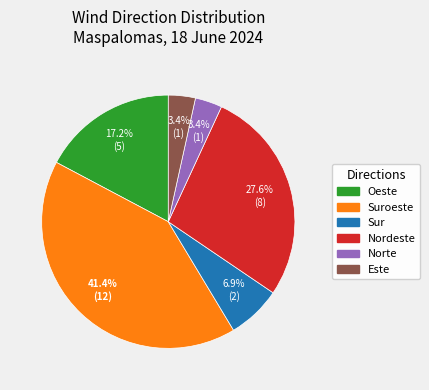

Is there a majority slice in this chart?

No